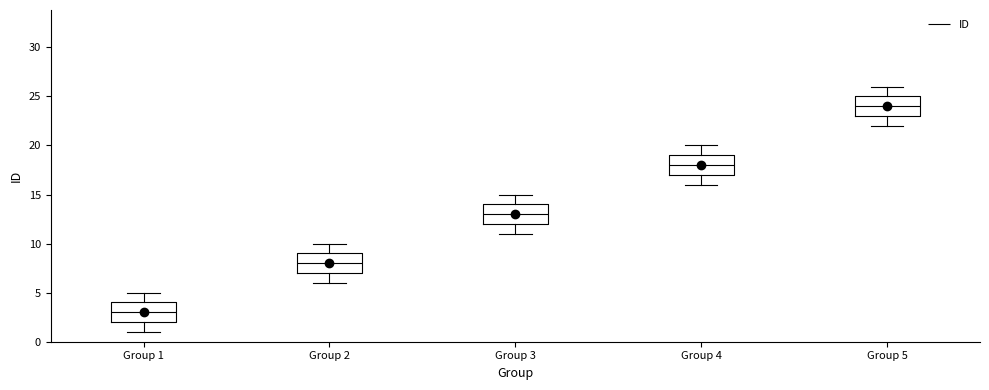

Reading left to right, read every box against the y-axis: the position of its median line, the range the box covers, and the ends of its whiskers. The values are not printed on the chart, so give them approximately, as read against the axis.

Group 1: median 3, box 2 to 4, whiskers 1 to 5
Group 2: median 8, box 7 to 9, whiskers 6 to 10
Group 3: median 13, box 12 to 14, whiskers 11 to 15
Group 4: median 18, box 17 to 19, whiskers 16 to 20
Group 5: median 24, box 23 to 25, whiskers 22 to 26